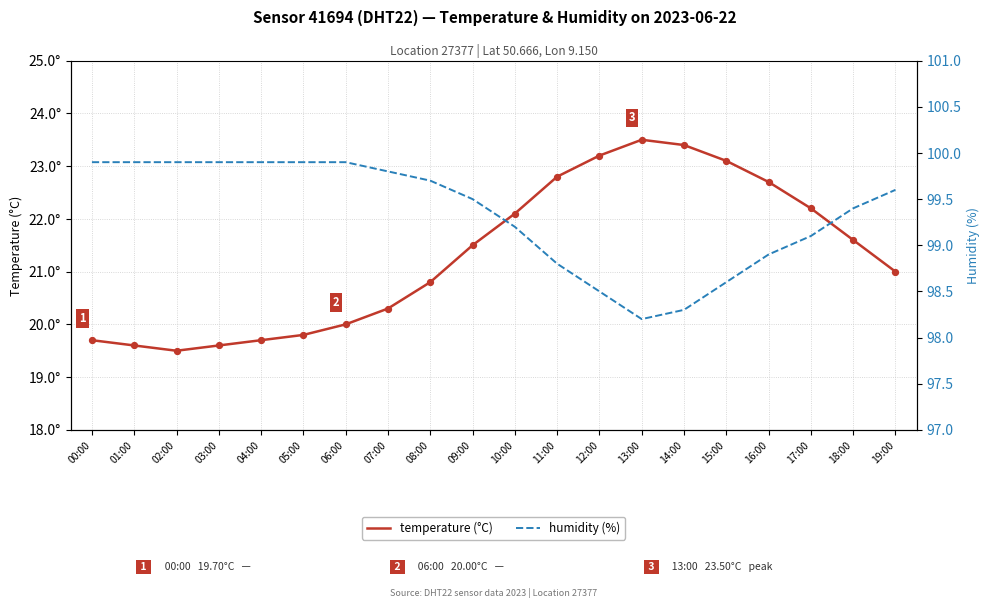

What are all the series names shown in the legend?

temperature, humidity